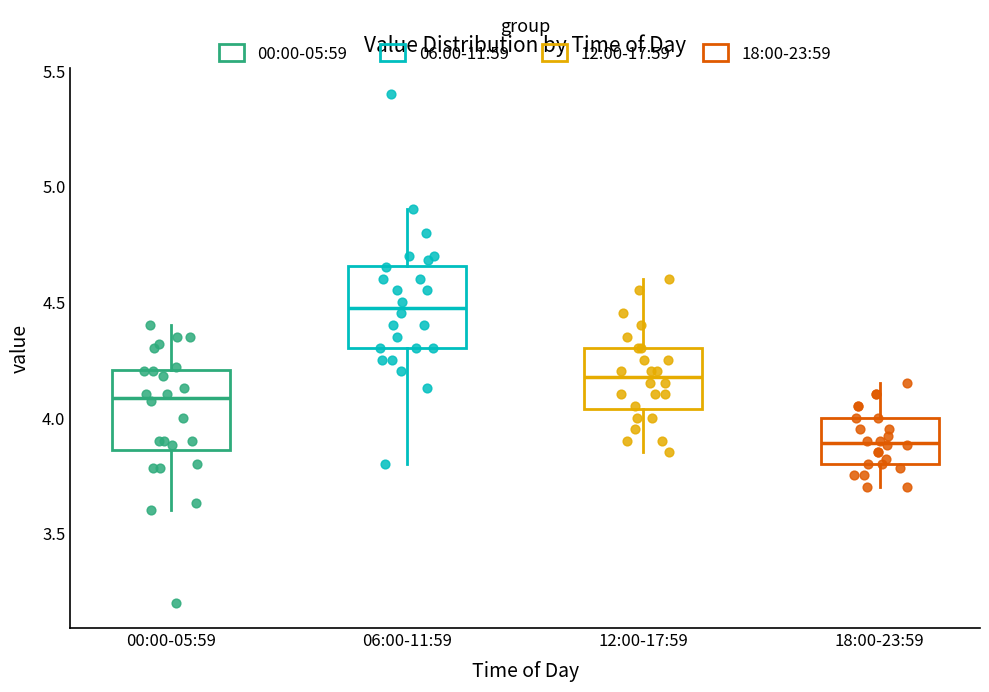

Where does the median line of the box for 00:00-05:59 sit on the y-axis? The values are not printed on the chart, so give them approximately, as read against the axis.

4.10